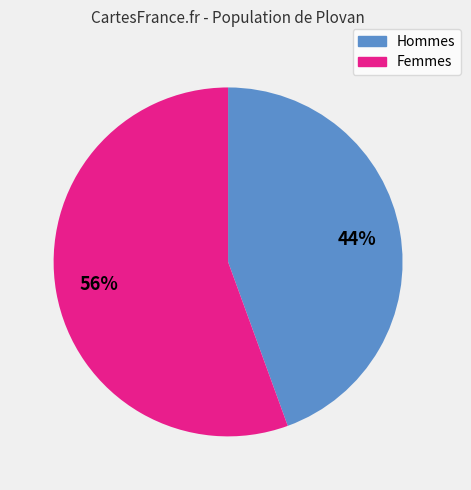

To the nearest percent, what is the average slice percentage?

50%